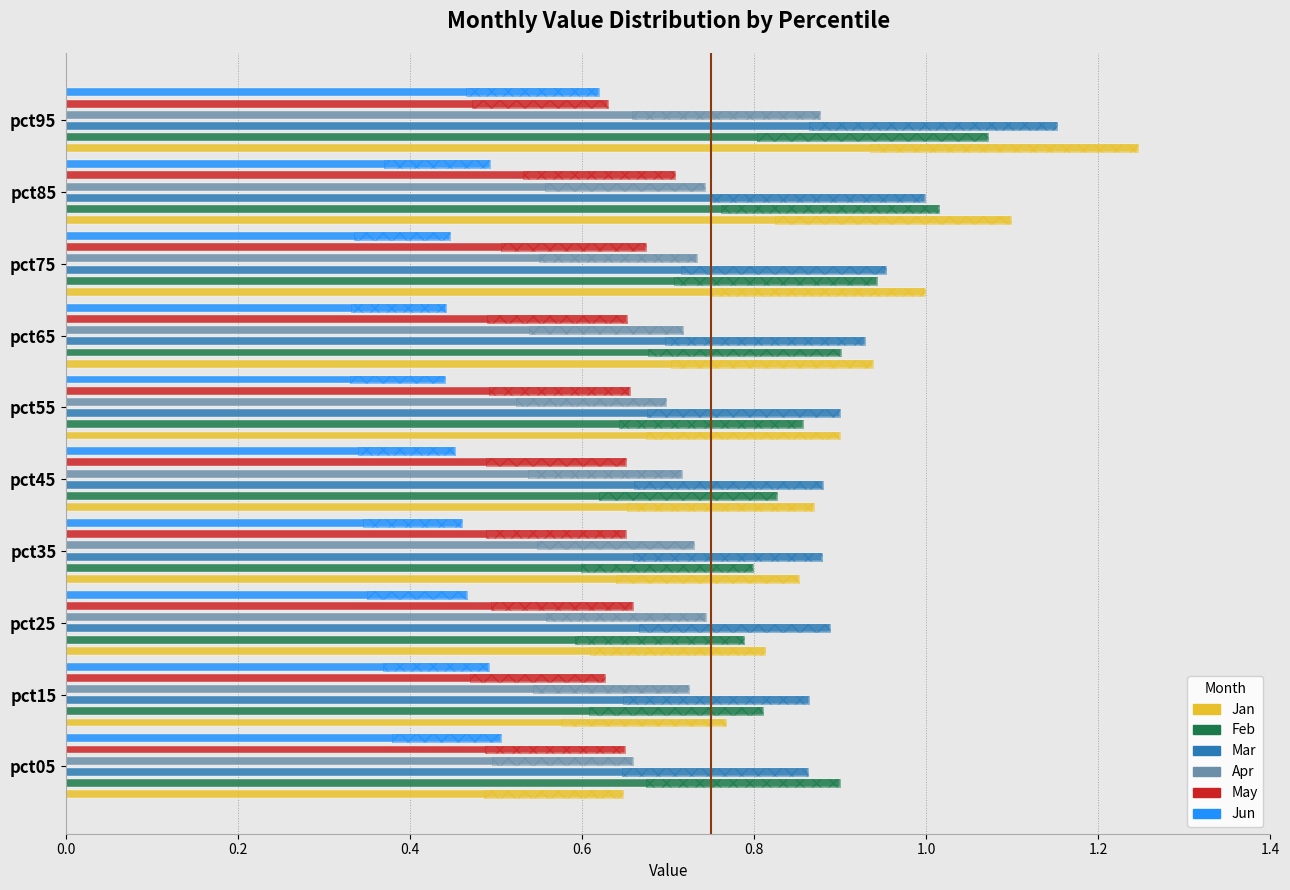

Which series has the largest range (max minus min)?

Jan